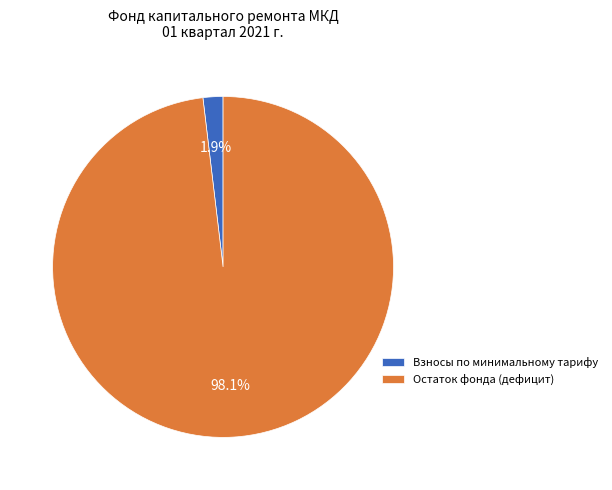

Which category has the smallest portion of the pie?

Взносы по минимальному тарифу